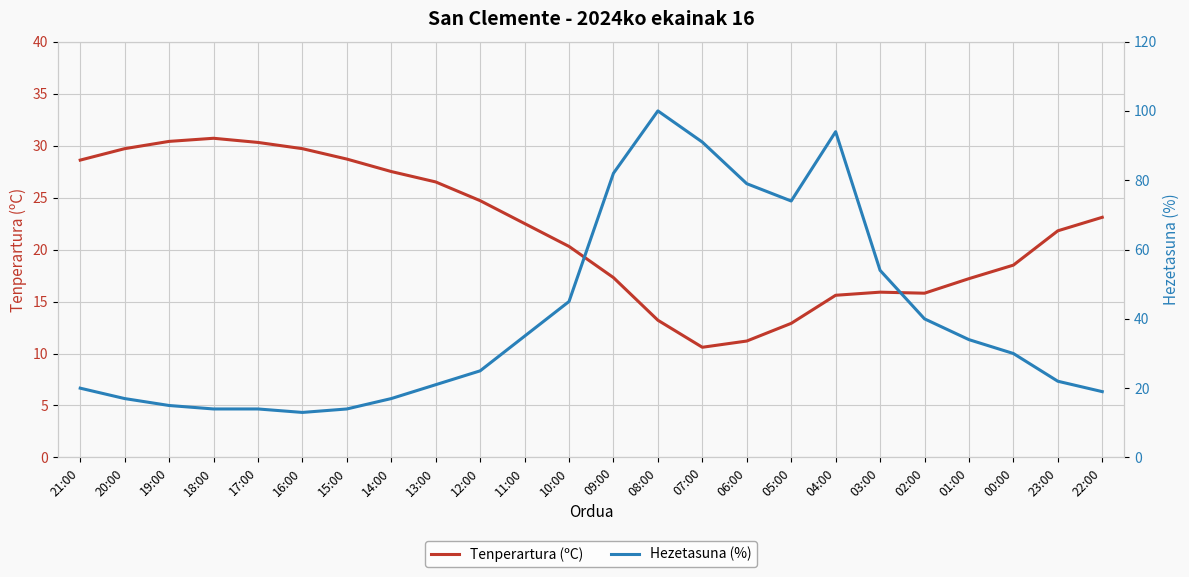

What is the difference between the maximum and second lowest values in the Hezetasuna (%) series?

86.0